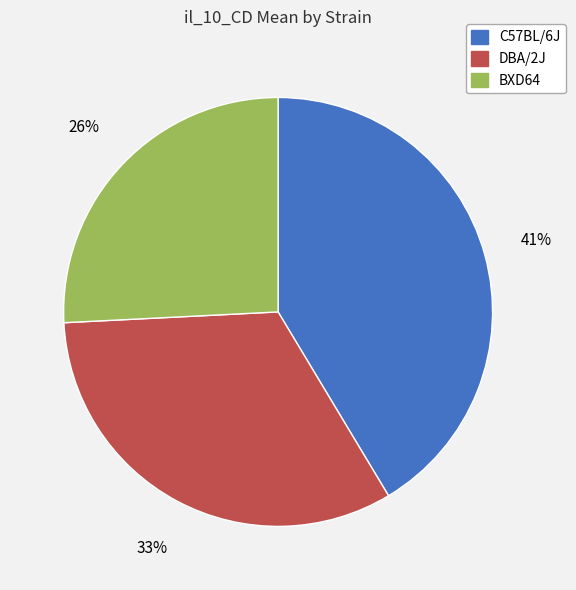

Is there a majority slice in this chart?

No